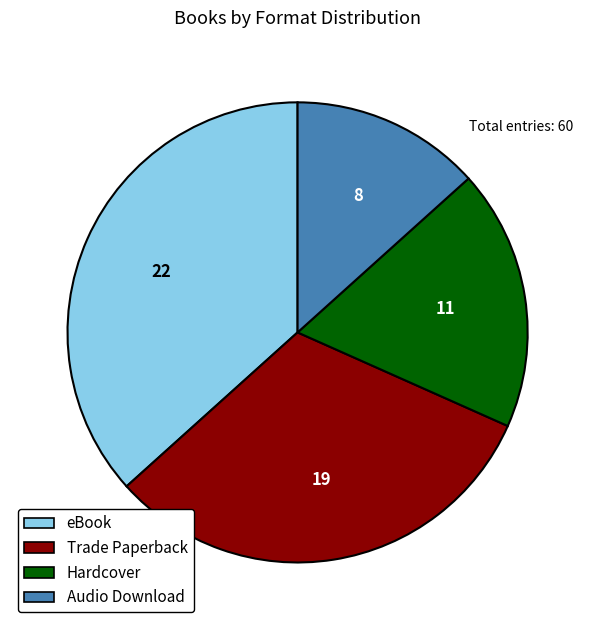

Between Audio Download and Hardcover, which is larger?

Hardcover